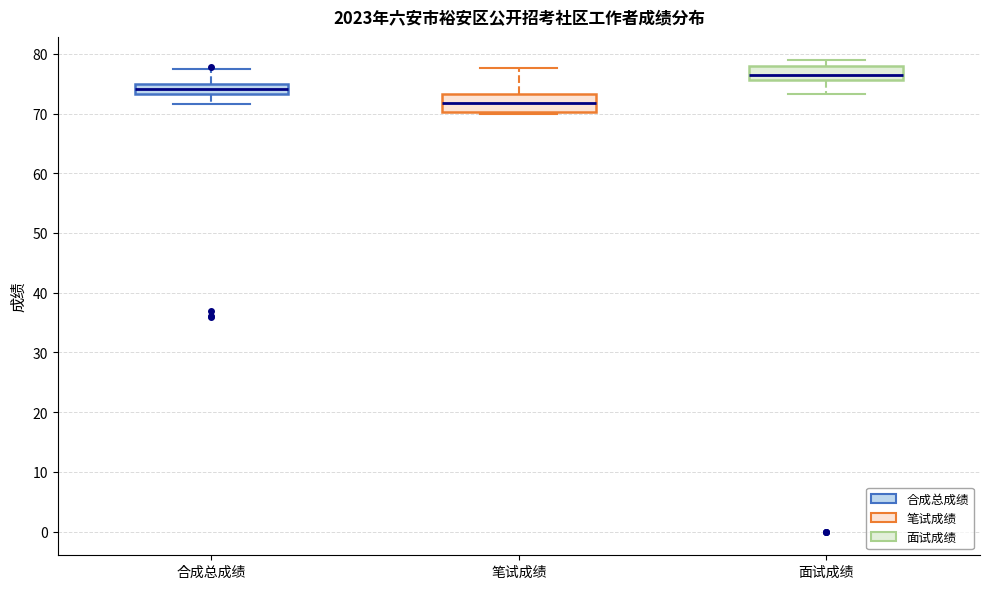

Which box has the highest median line?

面试成绩